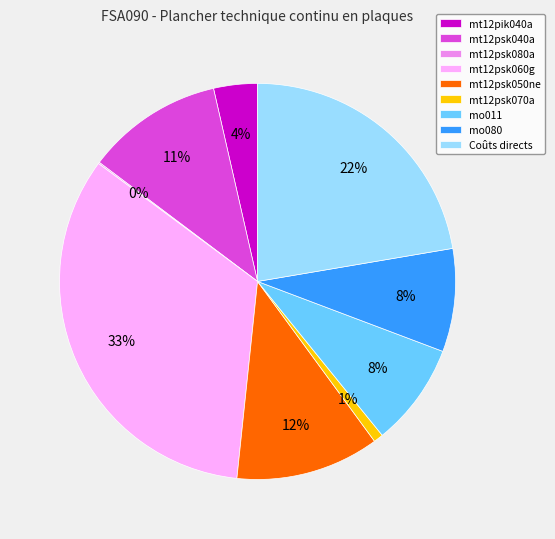

Between mt12psk040a and mt12psk070a, which is larger?

mt12psk040a